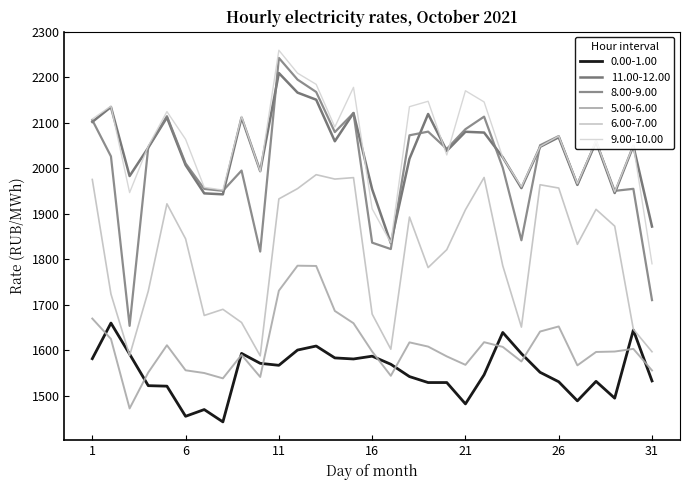

Reading left to right, extract all data points from this chart.

0.00-1.00: 1=1581.1	2=1659.4	3=1591.1	4=1521.7	5=1520.7	6=1454.4	7=1469.2	8=1442.0	9=1592.7	10=1570.9	11=1566.5	12=1600.1	13=1608.9	14=1582.8	15=1580.5	16=1586.6	17=1568.8	18=1541.7	19=1528.6	20=1528.6	21=1481.6	22=1545.7	23=1638.8	24=1592.3	25=1551.1	26=1530.3	27=1488.3	28=1531.2	29=1494.2	30=1644.0	31=1532.1
11.00-12.00: 1=2102.0	2=2134.8	3=1982.9	4=2045.3	5=2111.7	6=2007.0	7=1944.8	8=1942.6	9=2111.5	10=1993.7	11=2209.4	12=2166.4	13=2150.8	14=2059.4	15=2121.6	16=1953.7	17=1835.3	18=2020.9	19=2119.4	20=2038.2	21=2080.2	22=2078.5	23=2024.1	24=1956.4	25=2047.1	26=2068.2	27=1963.4	28=2058.4	29=1945.5	30=2049.1	31=1871.8
8.00-9.00: 1=2106.0	2=2026.1	3=1653.3	4=2046.3	5=2114.6	6=2010.7	7=1954.5	8=1950.4	9=1994.9	10=1816.8	11=2242.7	12=2195.0	13=2167.8	14=2079.5	15=2121.4	16=1836.3	17=1822.2	18=2072.5	19=2080.5	20=2042.4	21=2085.9	22=2113.6	23=2001.1	24=1841.6	25=2050.6	26=2070.8	27=1964.6	28=2058.7	29=1950.2	30=1954.8	31=1709.9
5.00-6.00: 1=1669.4	2=1624.6	3=1471.6	4=1550.8	5=1610.7	6=1555.5	7=1549.6	8=1537.8	9=1589.5	10=1540.8	11=1730.7	12=1785.7	13=1785.1	14=1686.1	15=1659.1	16=1596.8	17=1543.5	18=1617.0	19=1607.7	20=1586.1	21=1567.5	22=1617.4	23=1607.0	24=1574.9	25=1640.8	26=1652.0	27=1566.4	28=1595.9	29=1596.8	30=1602.7	31=1555.2
6.00-7.00: 1=1975.3	2=1723.3	3=1588.1	4=1729.7	5=1921.8	6=1844.8	7=1676.2	8=1689.7	9=1660.7	10=1587.4	11=1932.6	12=1955.2	13=1985.9	14=1976.2	15=1979.4	16=1679.2	17=1601.9	18=1892.6	19=1781.5	20=1820.9	21=1908.7	22=1979.7	23=1785.6	24=1650.6	25=1963.7	26=1956.5	27=1832.6	28=1909.6	29=1872.7	30=1645.8	31=1596.4
9.00-10.00: 1=2108.3	2=2136.7	3=1946.4	4=2048.9	5=2124.6	6=2063.8	7=1958.0	8=1952.0	9=2114.2	10=1993.1	11=2259.6	12=2209.2	13=2184.6	14=2090.8	15=2178.0	16=1910.8	17=1835.8	18=2135.5	19=2147.3	20=2029.2	21=2170.5	22=2145.9	23=2023.5	24=1959.0	25=2047.8	26=2070.7	27=1966.0	28=2060.9	29=1948.2	30=2050.2	31=1789.8